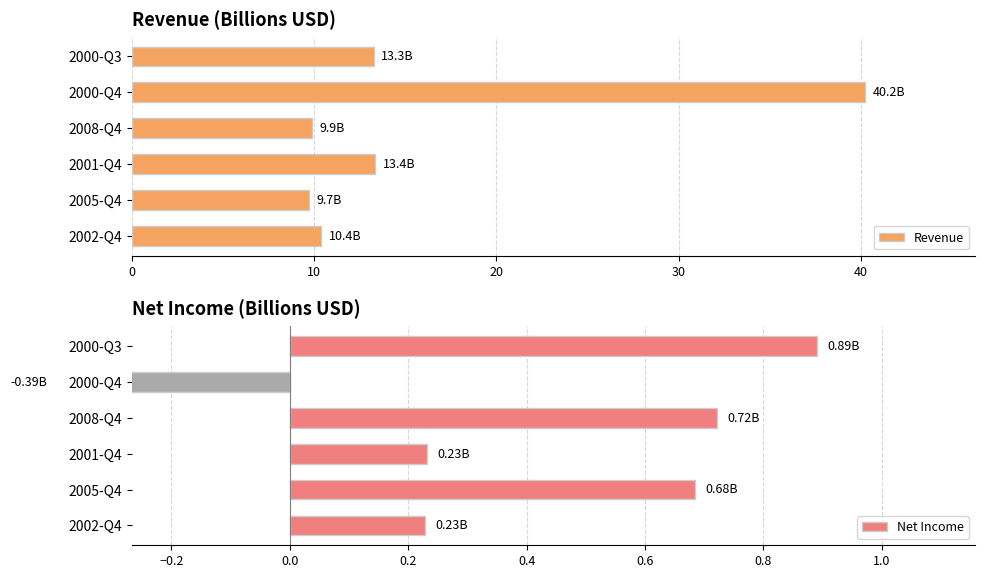

Are the bars horizontal?

Yes